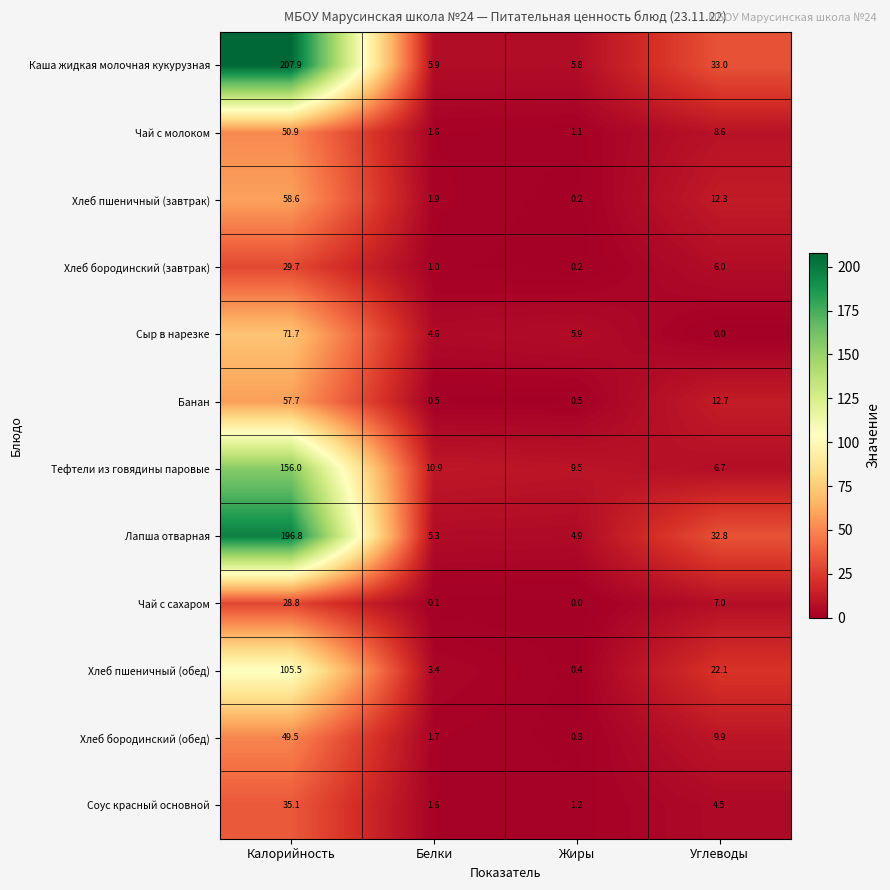

What is the difference between the second highest and minimum values in the Хлеб пшеничный (завтрак) series?

12.1